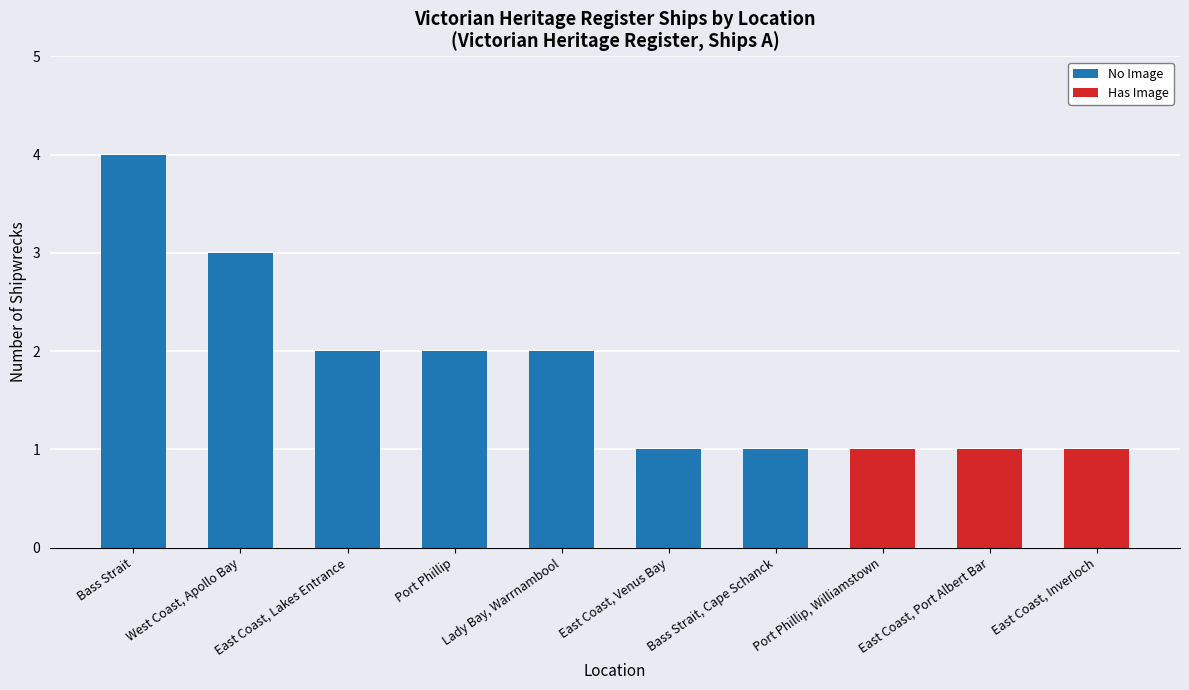

What is the sum of all No Image values?

15